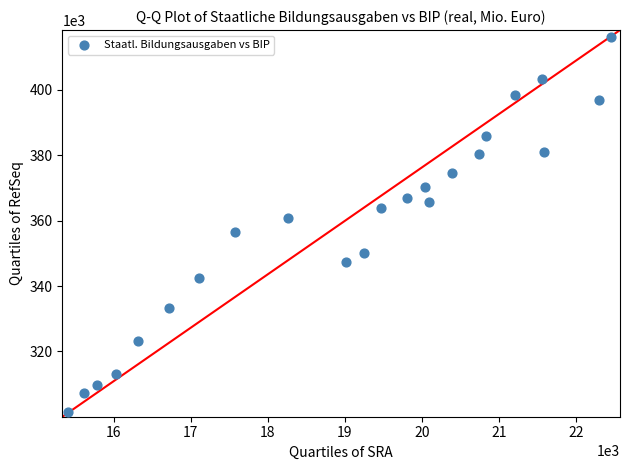

What is the range of X values (max minus min)?

7053.2